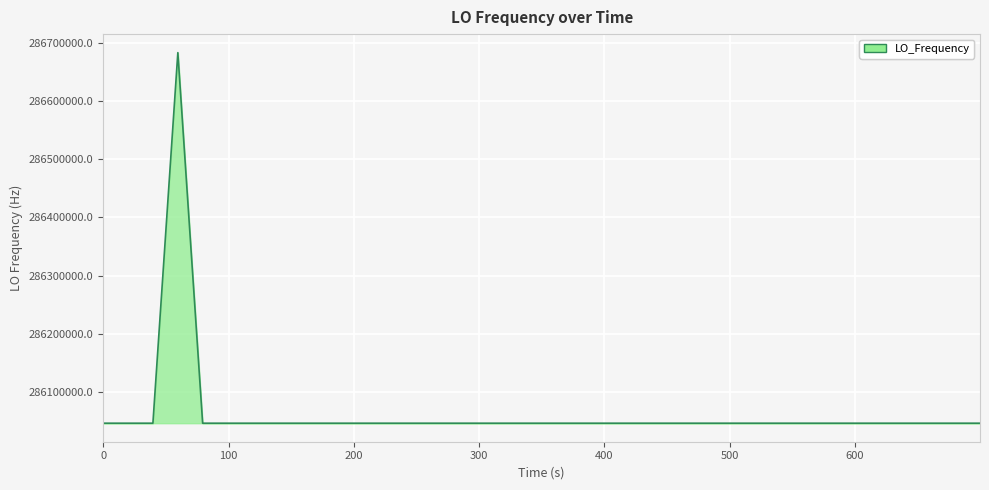

What is the minimum value shown in the chart?

286046998.1